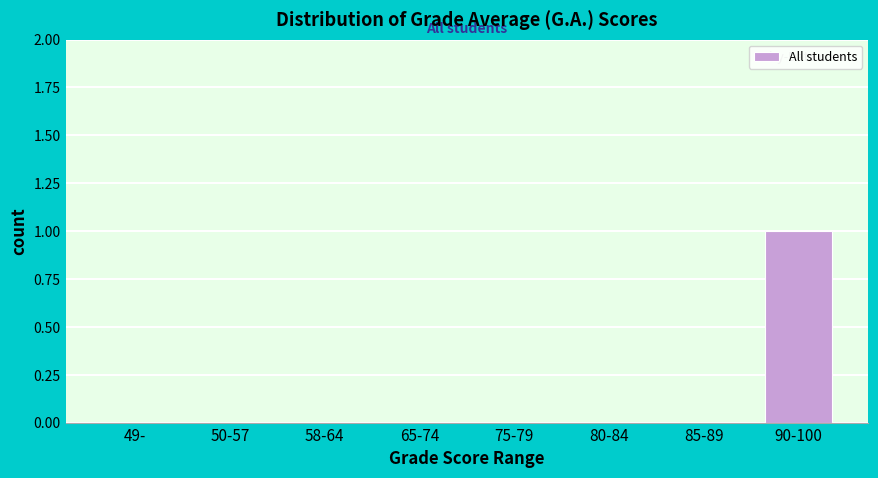

At which category does the chart reach its peak across all series?

90-100